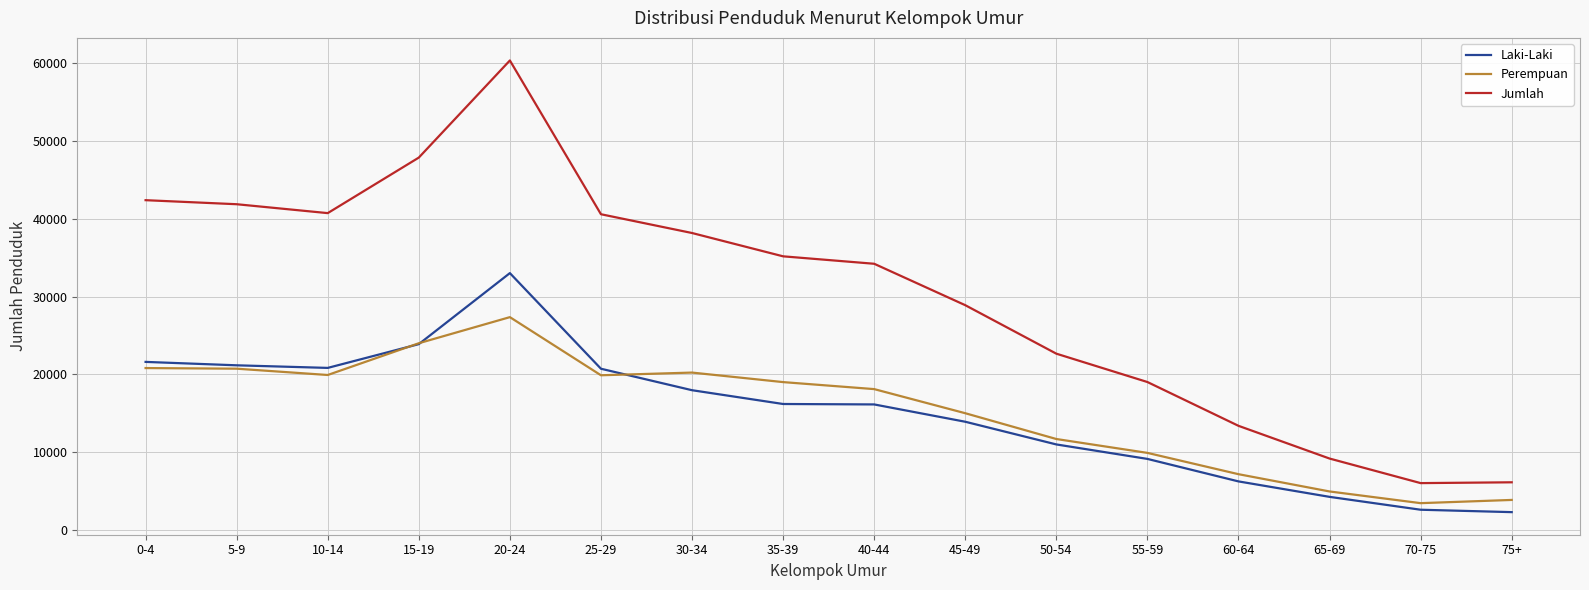

How many lines are shown in the chart?

3